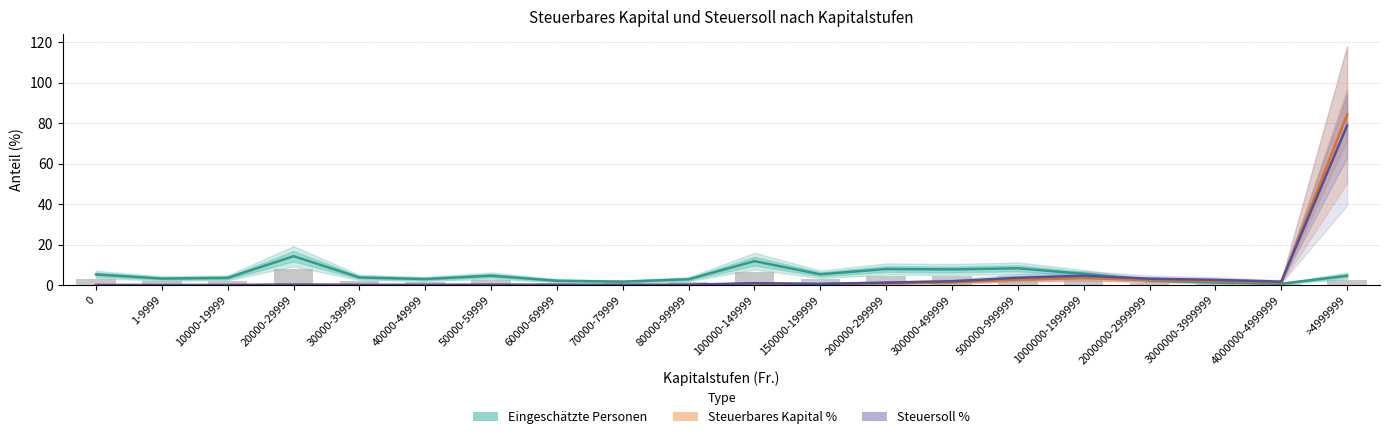

What is the difference between the maximum and minimum values in the Steuersoll aus Kapital (%) series?

78.7